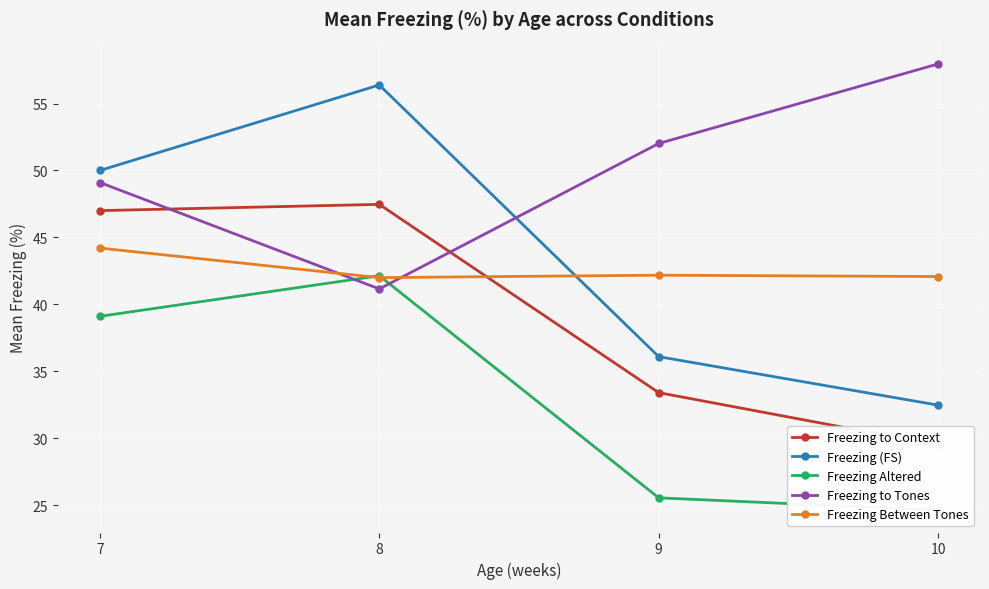

How many values in the Freezing to Context series exceed 47?

1